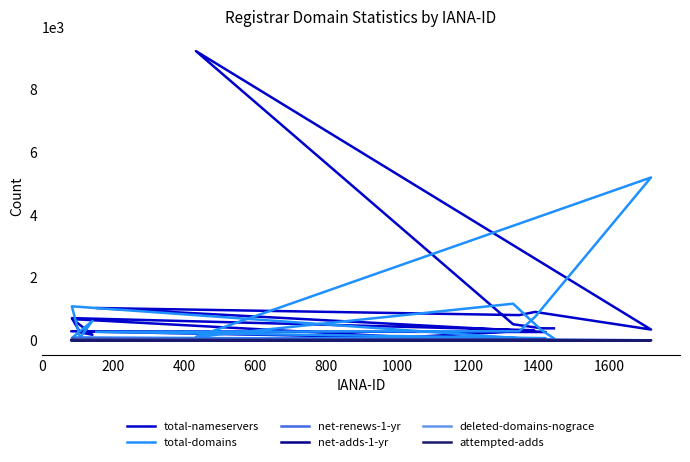

Which series has the largest range (max minus min)?

total-nameservers